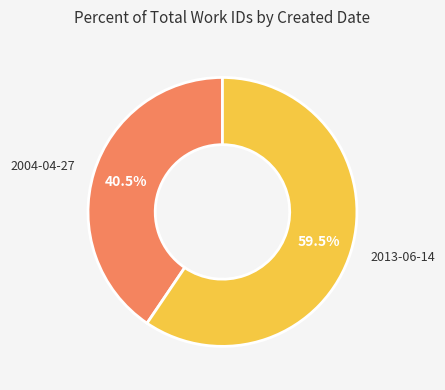

What is the ratio of the value at 2013-06-14 to the value at 2004-04-27?

1.5